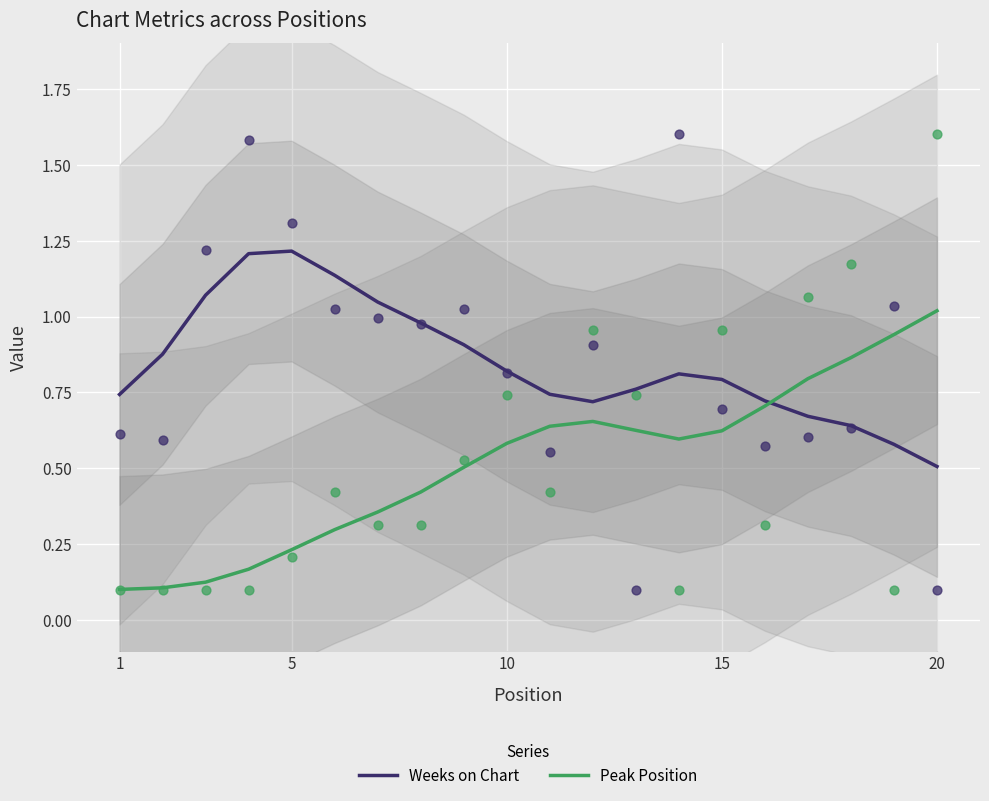

Which series has the widest spread of Y values?

Peak Position